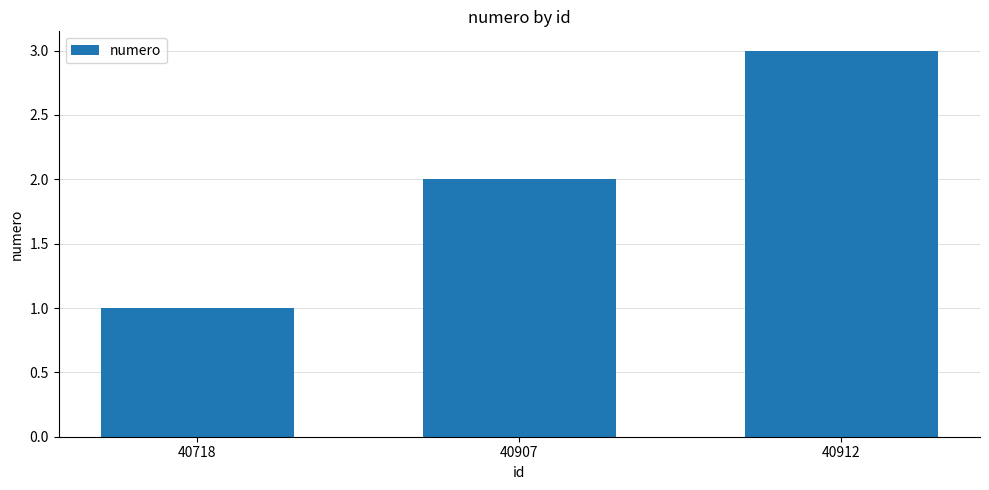

List the labels in order of value, largest first.

40912, 40907, 40718